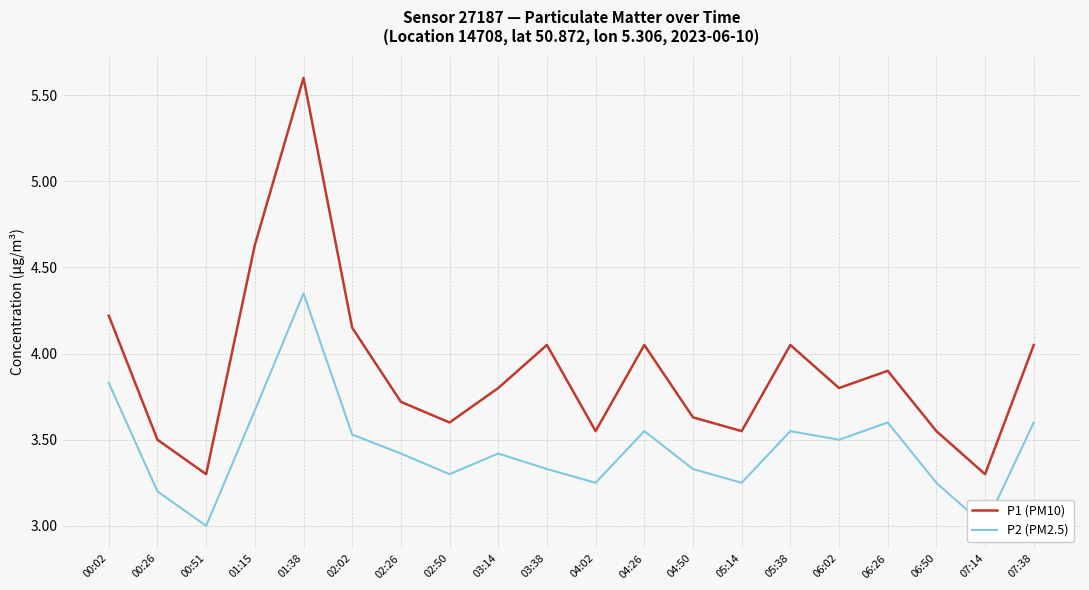

Rank the series at 06:26 from lowest to highest value.

P2 (PM2.5), P1 (PM10)